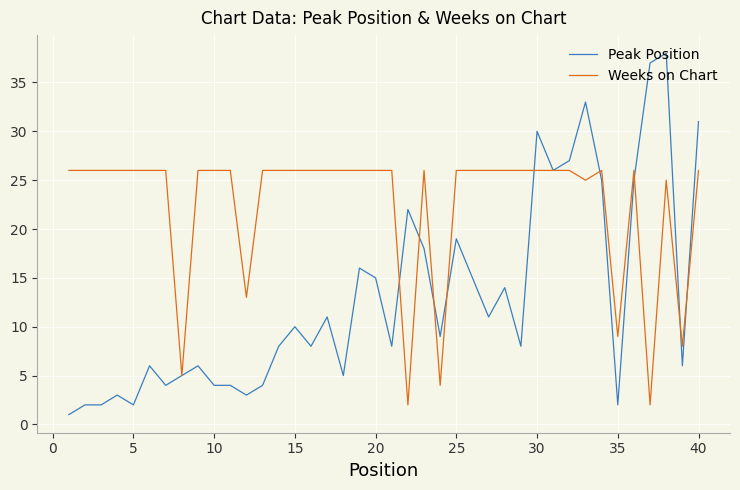

List the series in order of their overall mean, highest first.

Weeks on Chart, Peak Position